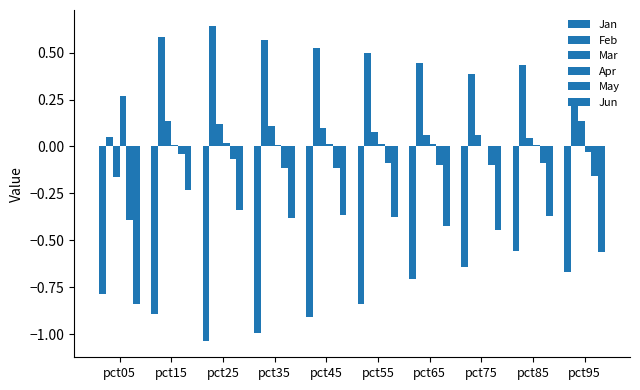

How many distinct data groups are displayed?

6